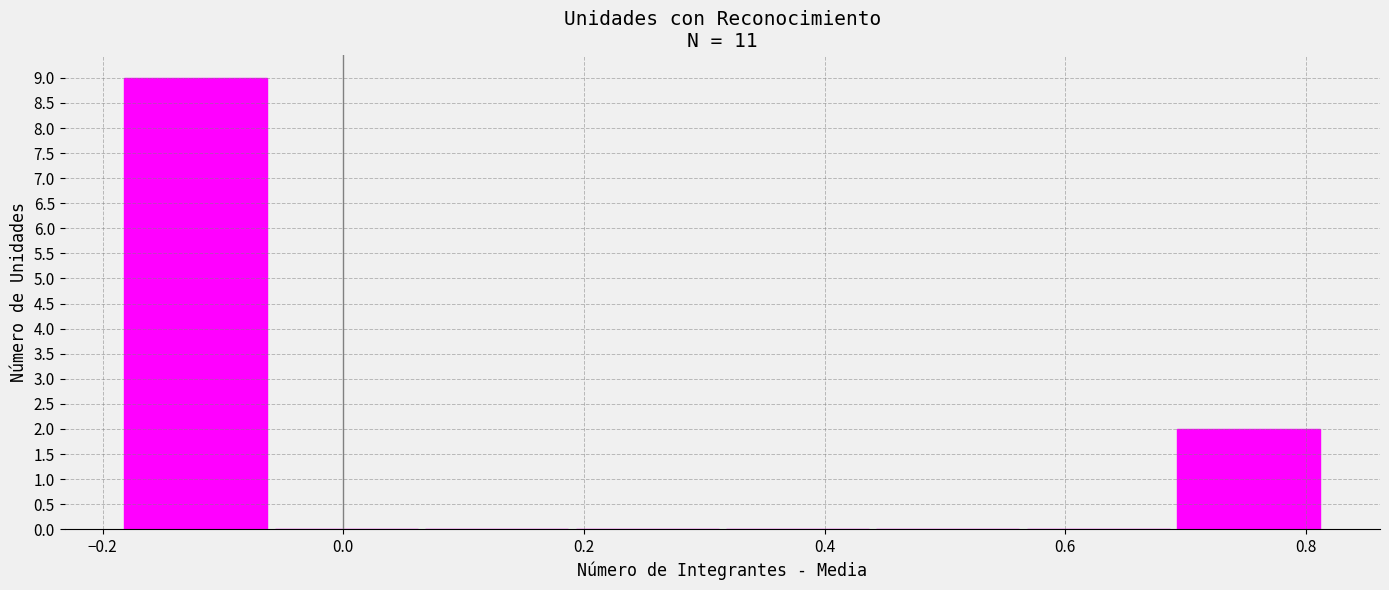

Reading left to right, list every bar in this chart as the range it spans on the x-axis followed by its height. Neither the bar edges nor the heights are printed on the chart, so give them approximately, as read against the axes.

-0.18 to -0.06: 9
-0.06 to 0.06: 0
0.06 to 0.20: 0
0.20 to 0.32: 0
0.32 to 0.44: 0
0.44 to 0.56: 0
0.56 to 0.70: 0
0.70 to 0.82: 2